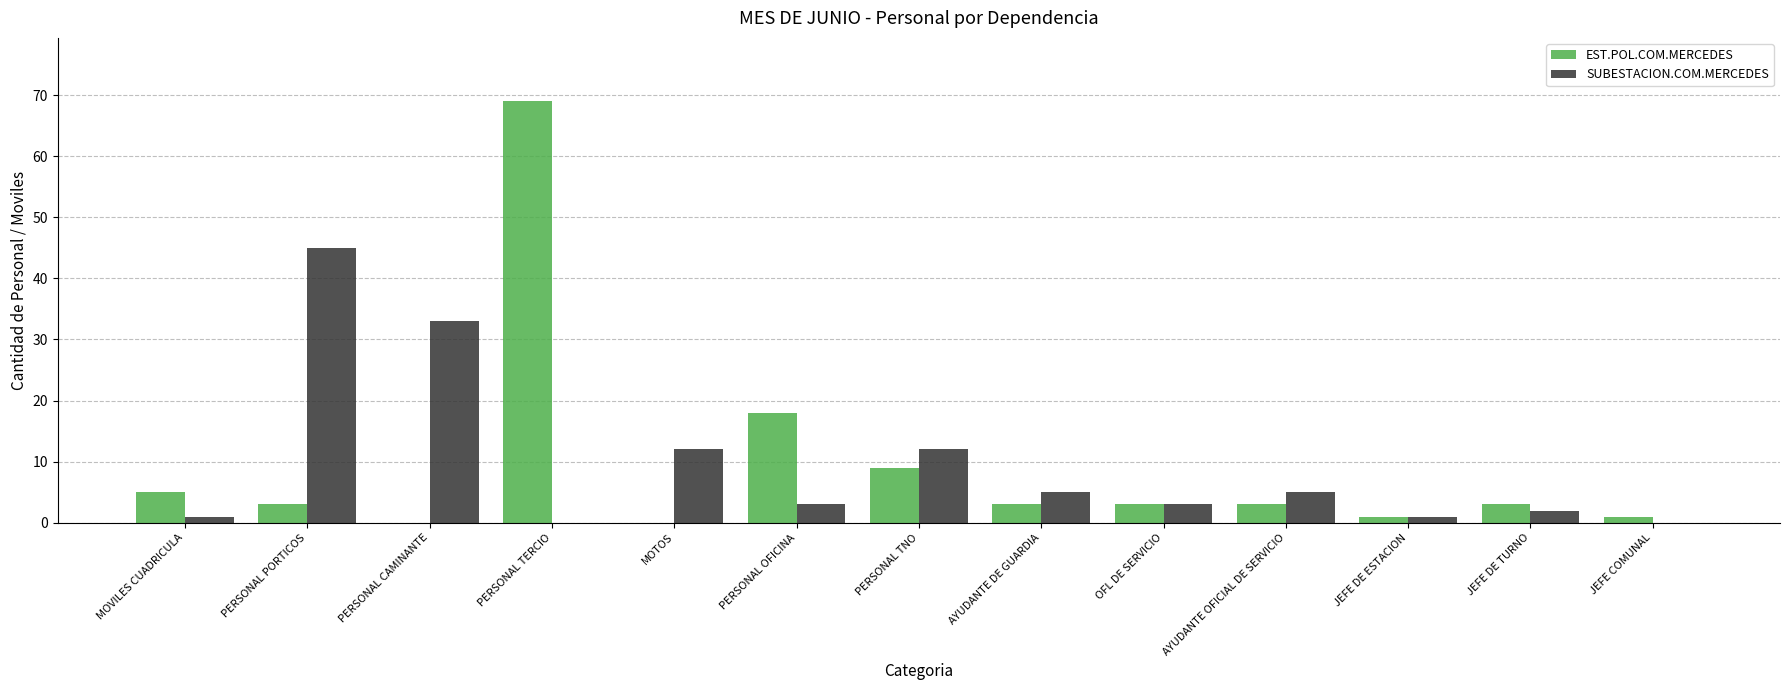

True or false: SUBESTACION.COM.MERCEDES has a value of 1 at JEFE DE ESTACION.

True